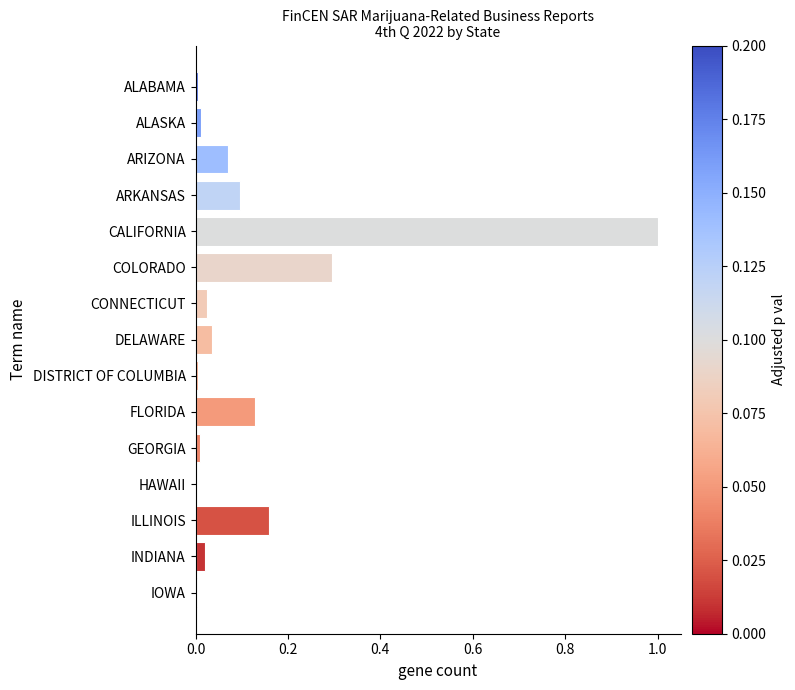

What is the maximum value shown in the chart?

1.0